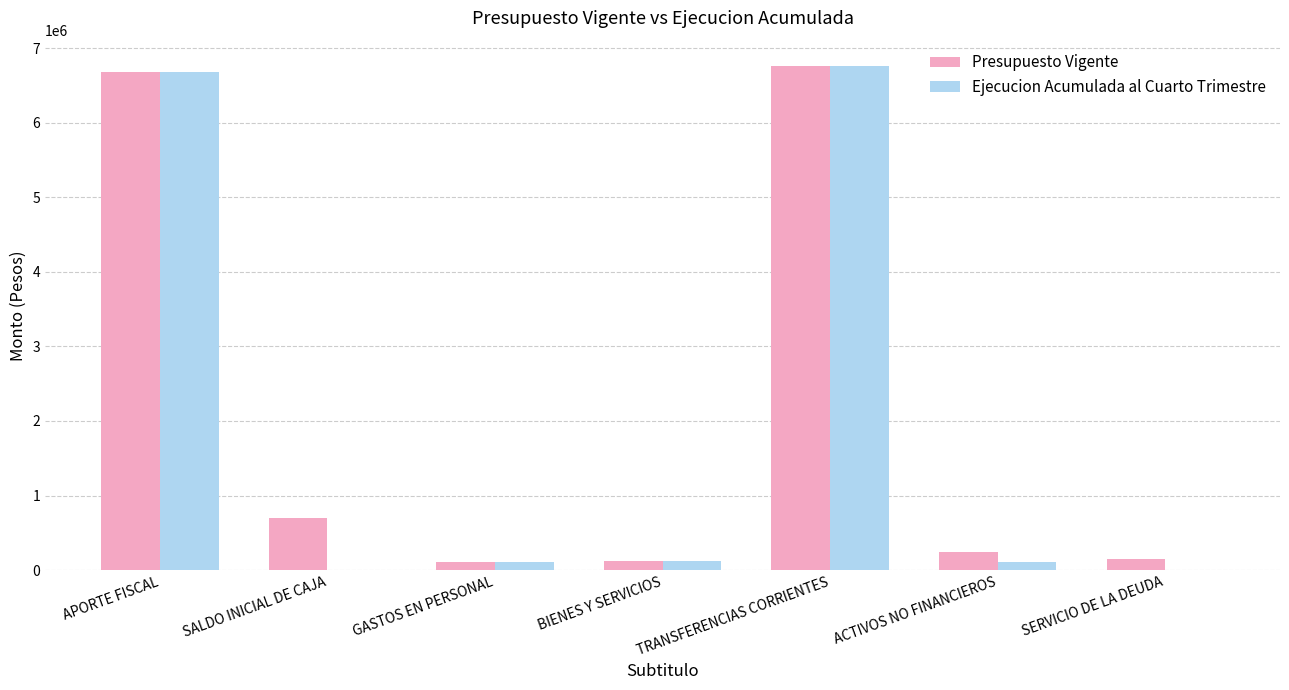

Which label corresponds to the largest value in the chart?

TRANSFERENCIAS CORRIENTES